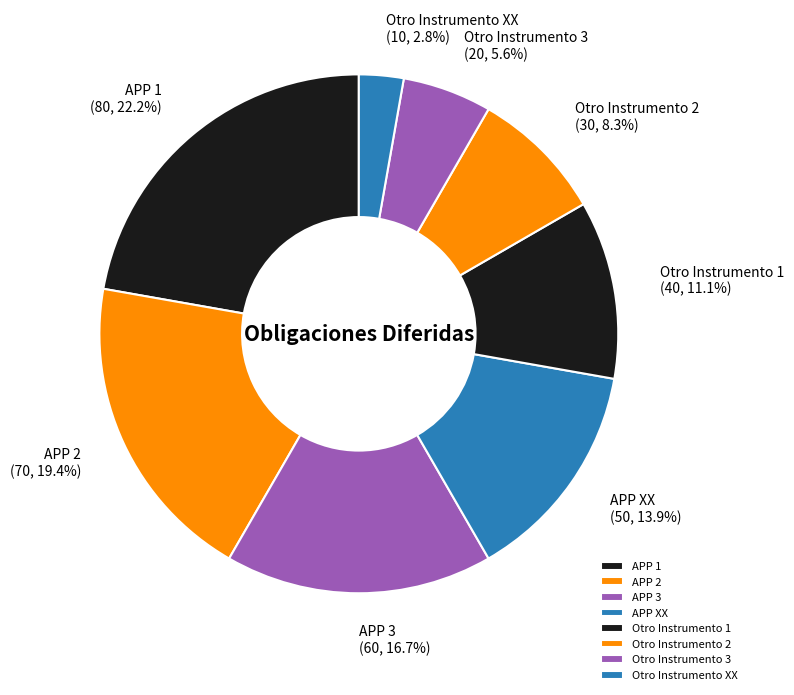

What is the ratio of the value at APP 2 to the value at Otro Instrumento 2?

2.3